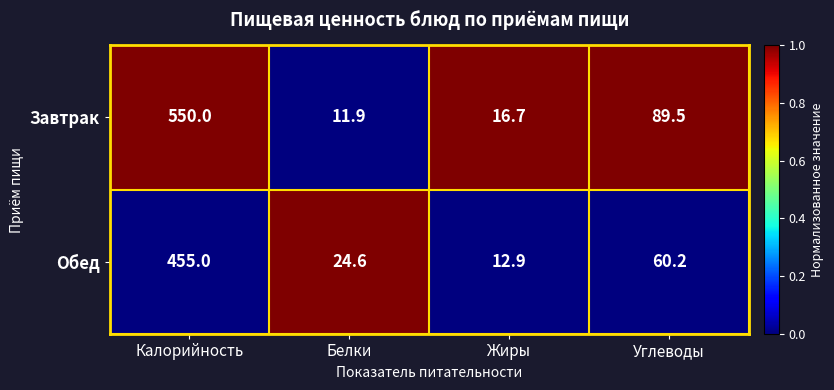

Which series has the widest spread of values?

Завтрак